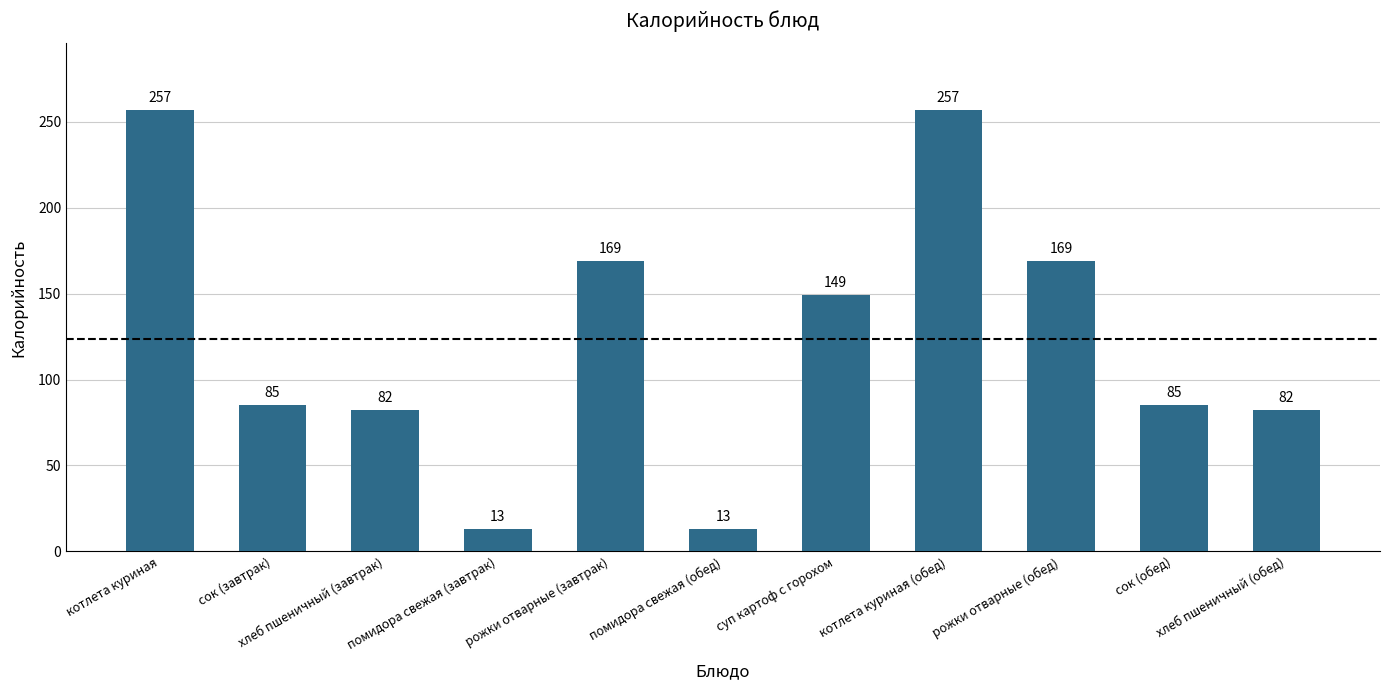

What is the value of the 6th bar from the left?

13